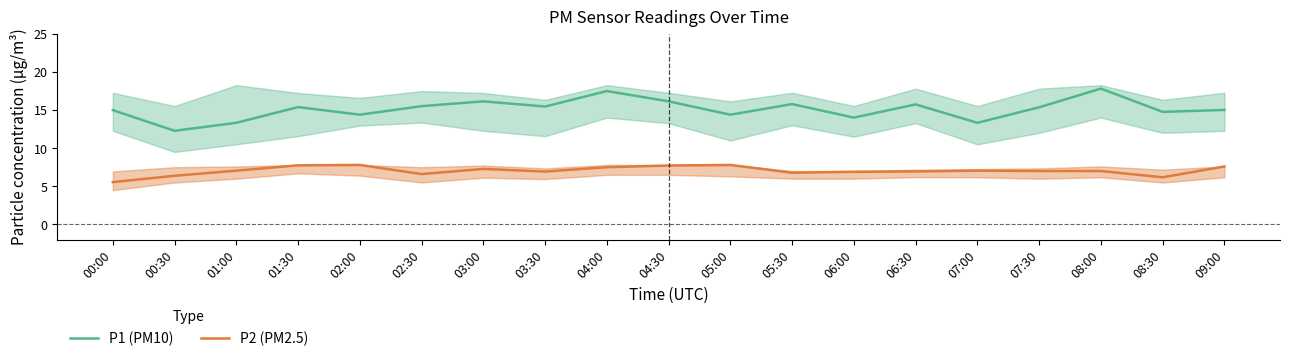

Between 08:00 and 01:00, which is larger?

08:00